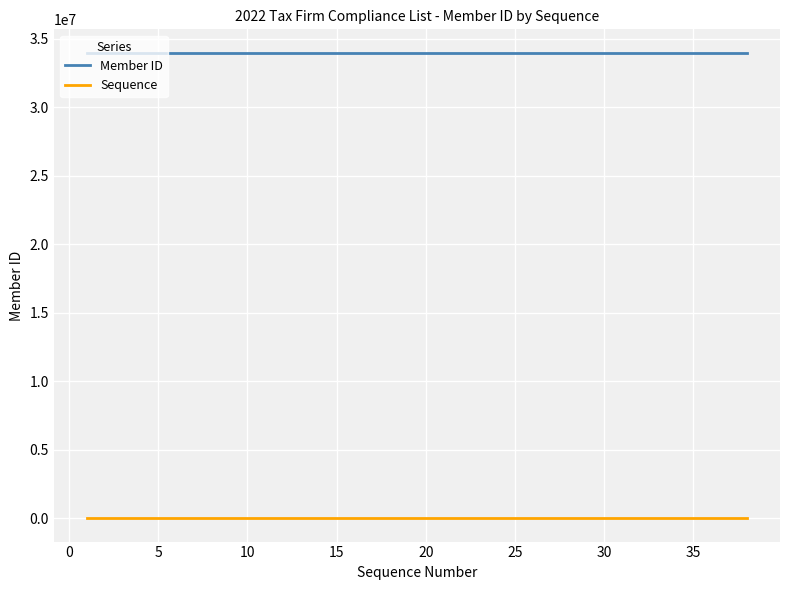

What are all the series names shown in the legend?

Member ID, Sequence